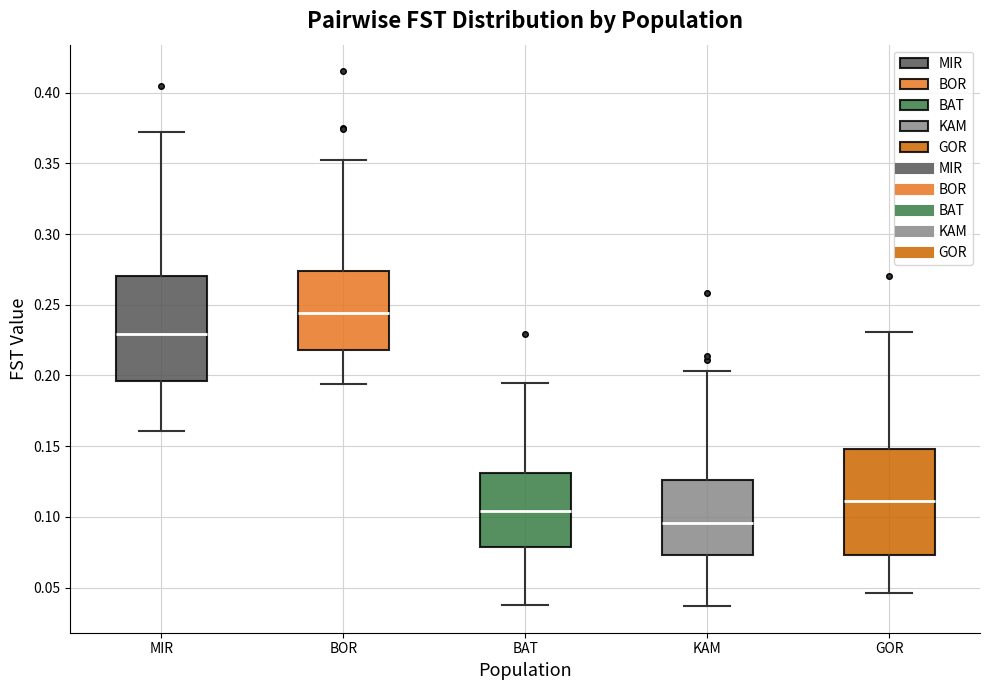

Reading left to right, read every box against the y-axis: the position of its median line, the range the box covers, and the ends of its whiskers. The values are not printed on the chart, so give them approximately, as read against the axis.

MIR: median 0.230, box 0.195 to 0.270, whiskers 0.160 to 0.370
BOR: median 0.245, box 0.220 to 0.275, whiskers 0.195 to 0.350
BAT: median 0.105, box 0.080 to 0.130, whiskers 0.040 to 0.195
KAM: median 0.095, box 0.075 to 0.125, whiskers 0.035 to 0.205
GOR: median 0.110, box 0.075 to 0.150, whiskers 0.045 to 0.230